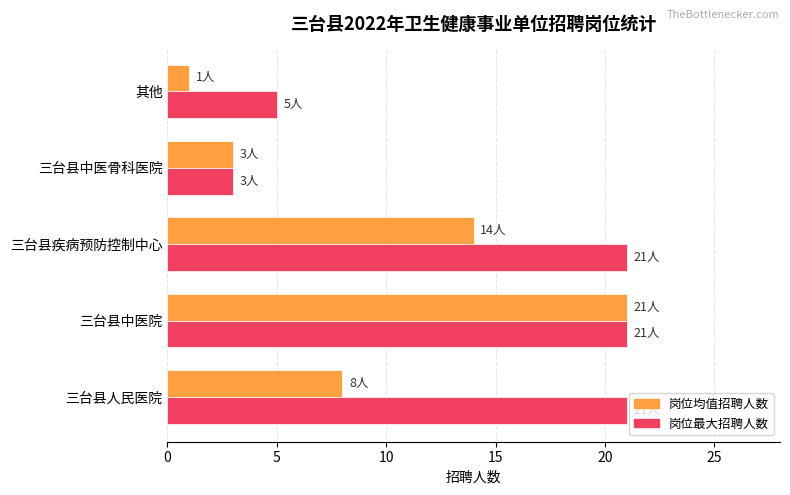

At which category does the chart reach its minimum across all series?

其他